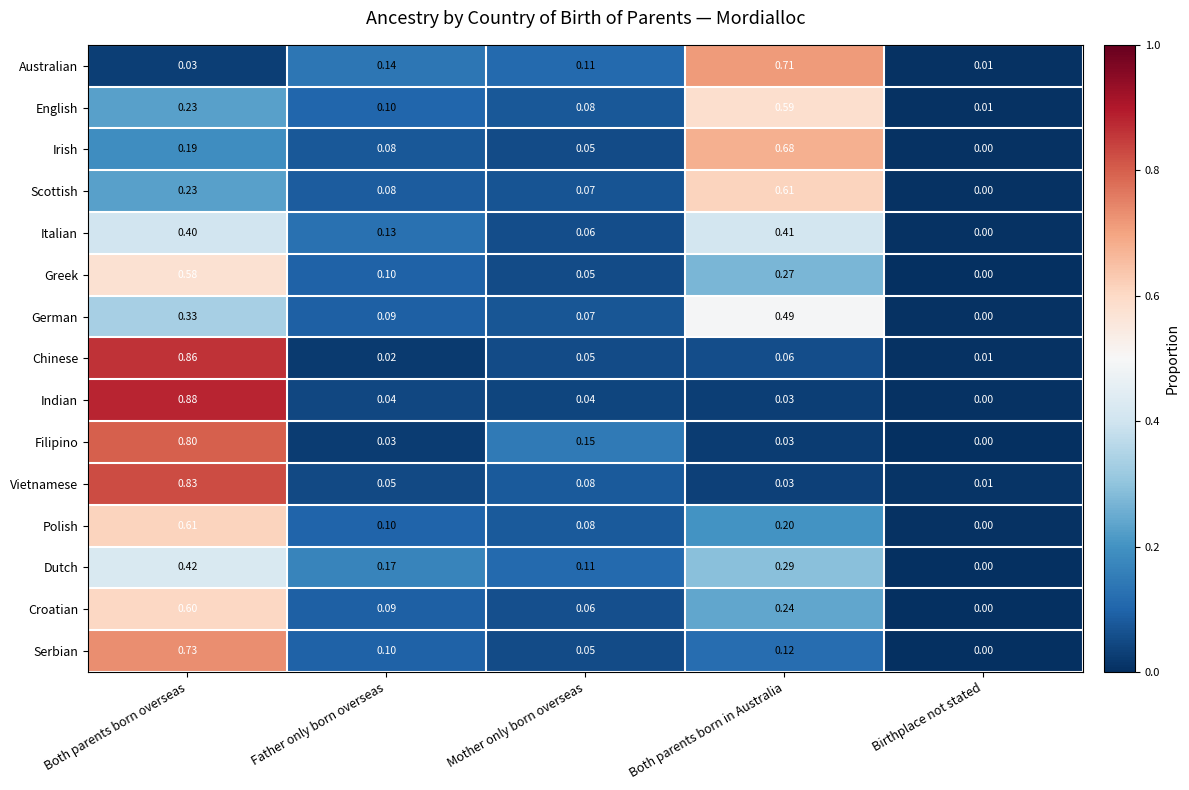

At which label is Greek closest to 0?

Birthplace not stated